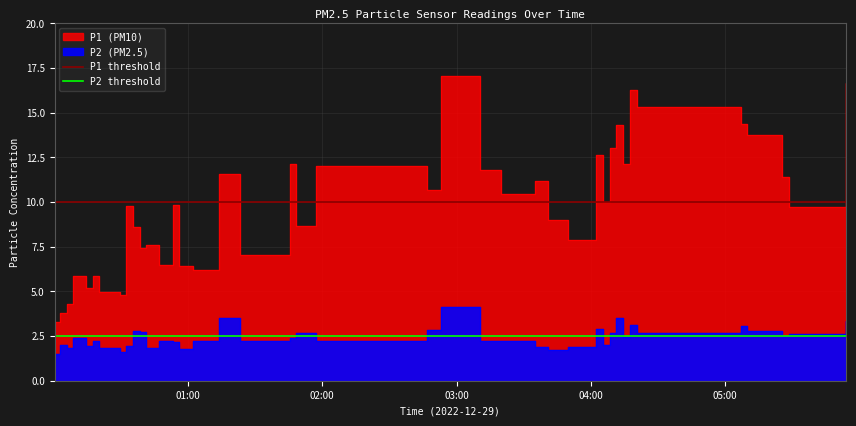

Where is P2 threshold nearest to the value 2?

01:00